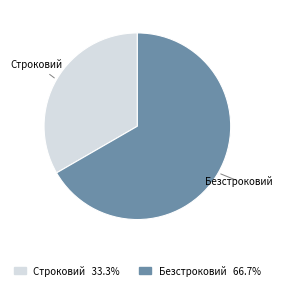

Do Строковий and Безстроковий together represent more than half of the pie?

Yes